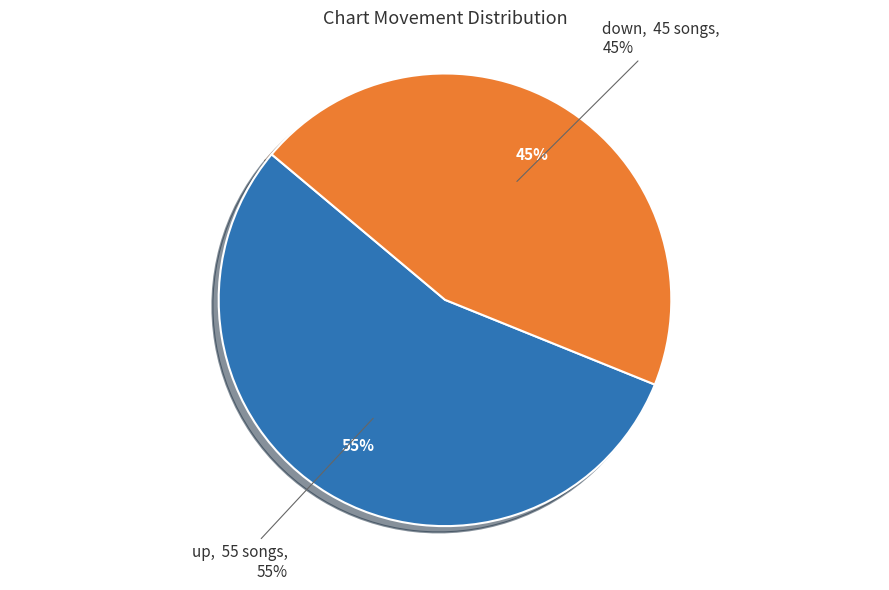

Between up and down, which is larger?

up